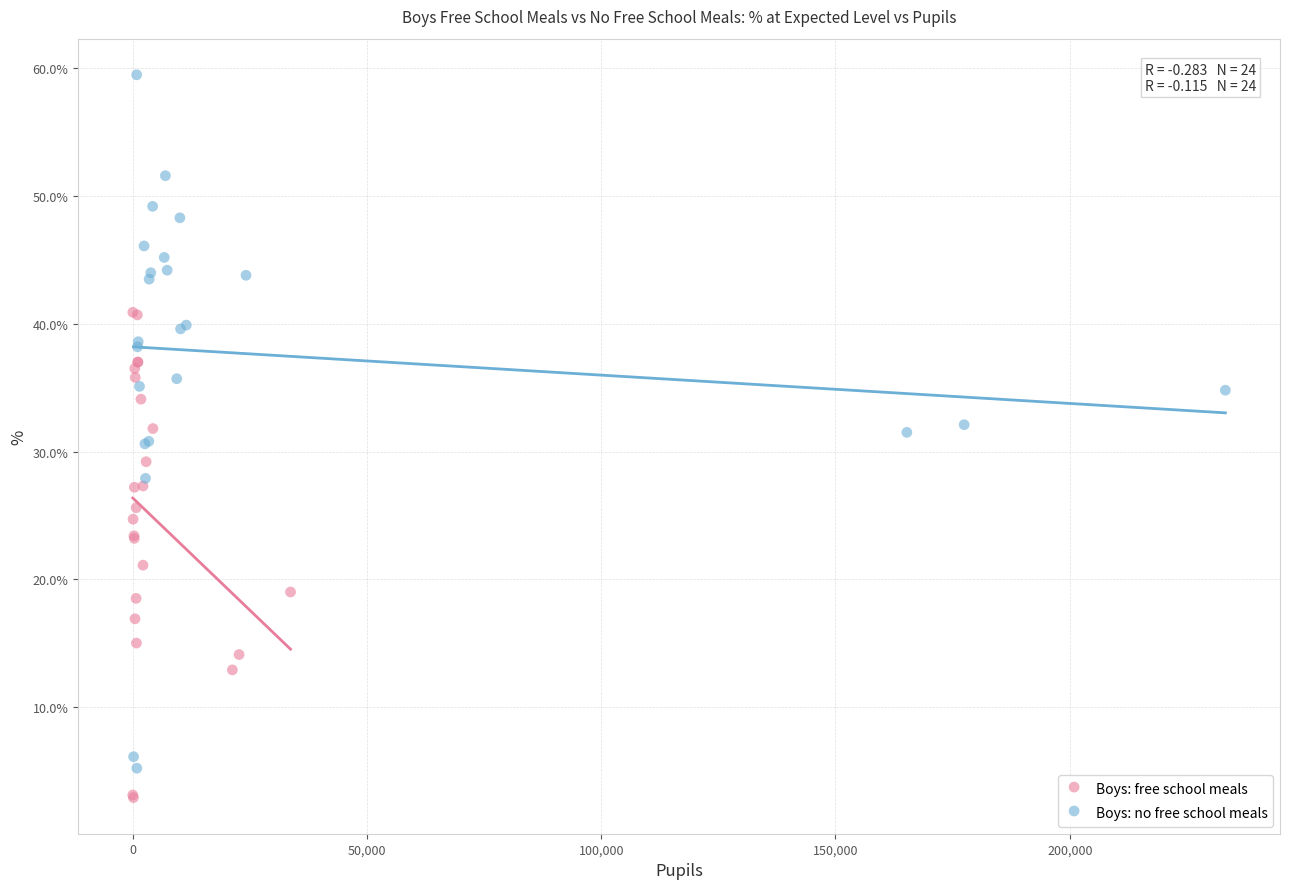

What are all the series names shown in the legend?

Boys: free school meals, Boys: no free school meals